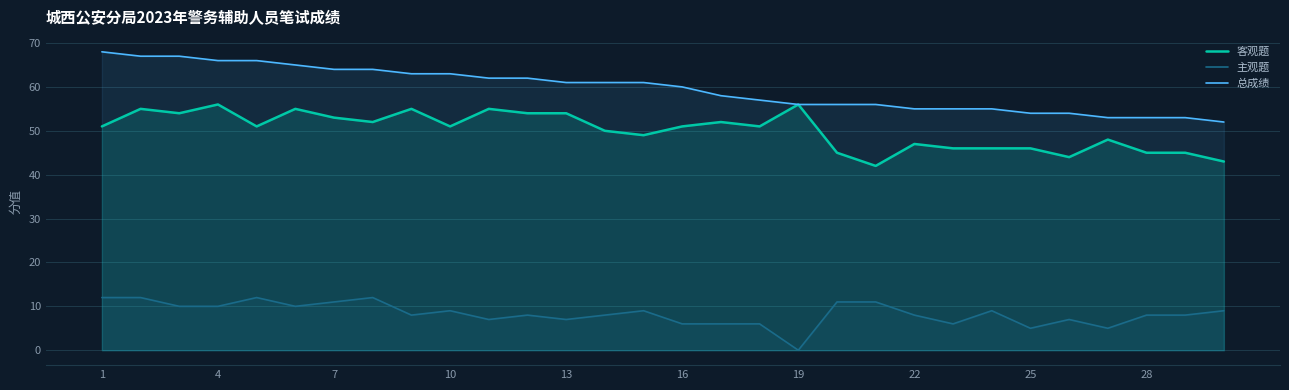

Which series has the largest total across all categories?

总成绩